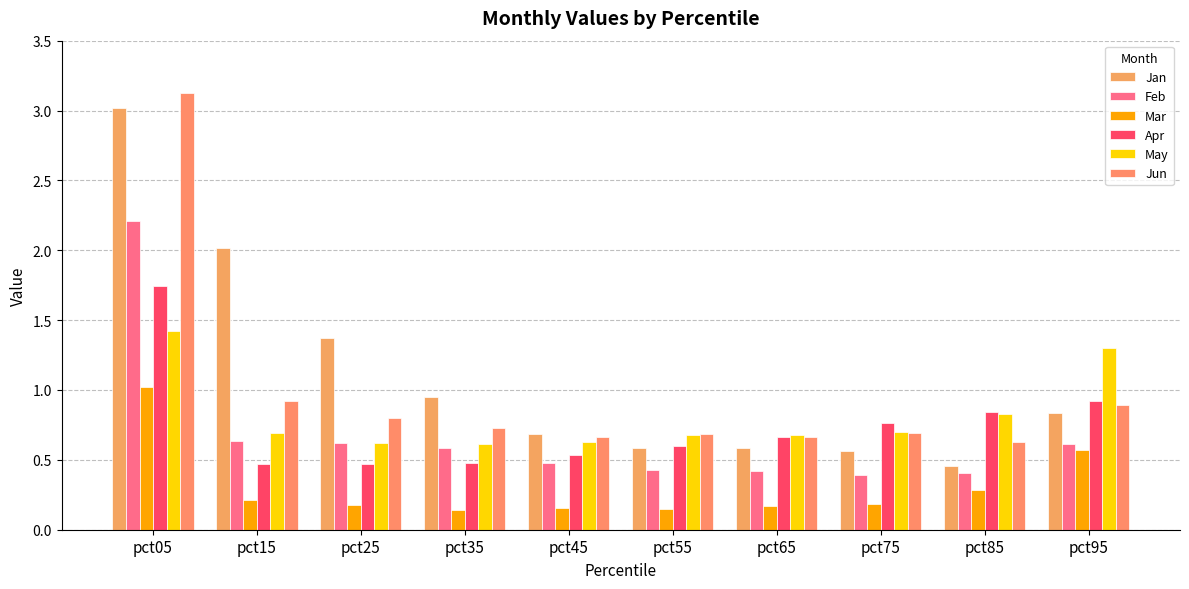

What is the value of the Feb bar at the 4th from the left?

0.6